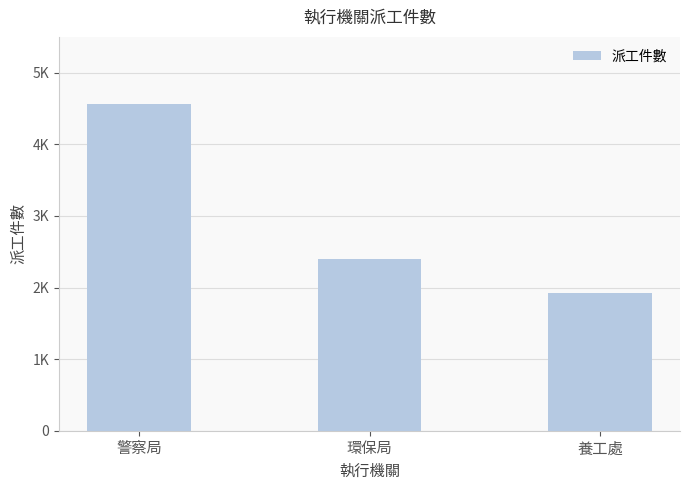

What is the difference between the values at 環保局 and 養工處?

473